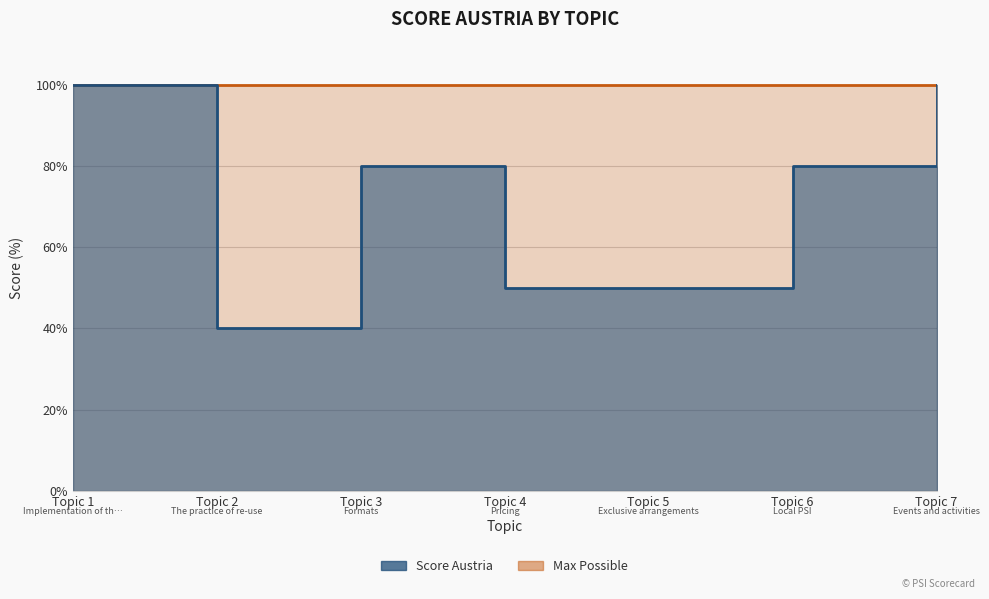

What is the difference between the maximum and second lowest values?

50